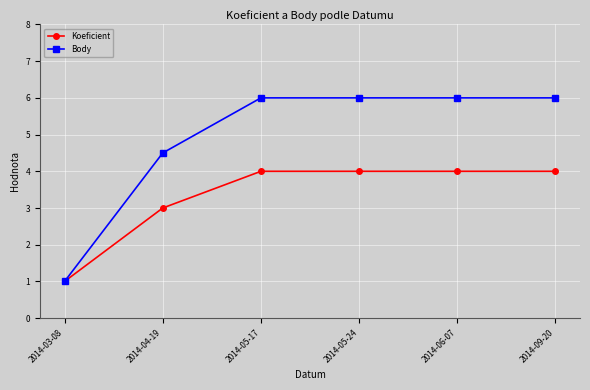

List the series in order of their peak value, highest first.

Body, Koeficient